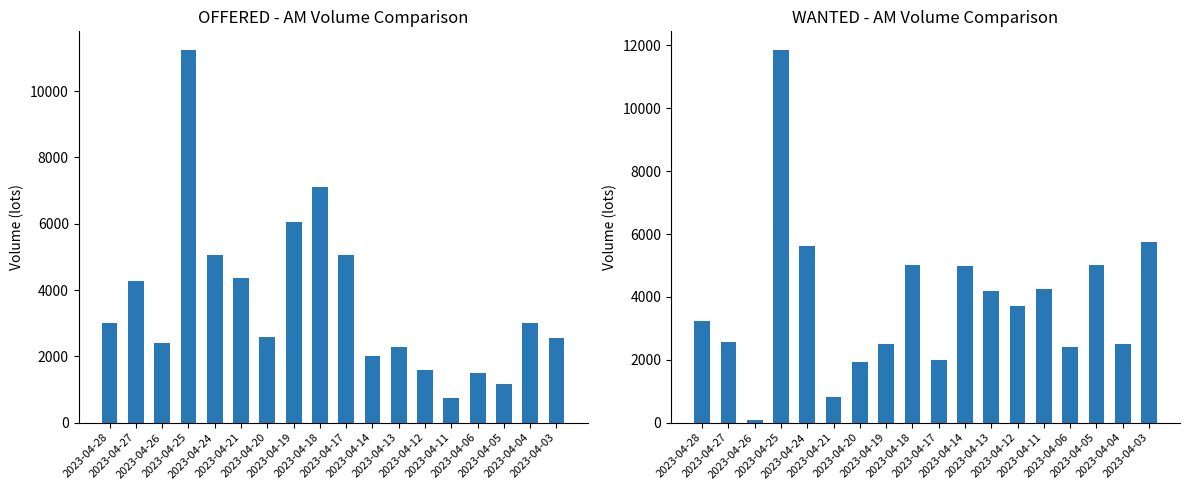

Are the bars grouped side by side (vs. stacked)?

Yes